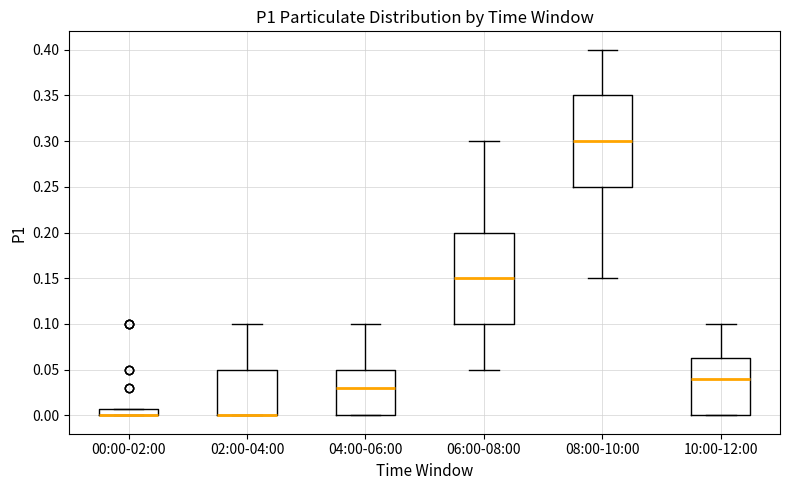

Reading left to right, transcribe this box plot: for each box, give where its median line is, the range the box spans, and where its two whiskers end, as read against the y-axis. The values are not printed on the chart, so give them approximately, as read against the axis.

00:00-02:00: median 0.000 (drawn on the box's lower edge), box 0.000 to 0.010, whiskers 0.000 to 0.010
02:00-04:00: median 0.000 (drawn on the box's lower edge), box 0.000 to 0.050, whiskers 0.000 to 0.100
04:00-06:00: median 0.030, box 0.000 to 0.050, whiskers 0.000 to 0.100
06:00-08:00: median 0.150, box 0.100 to 0.200, whiskers 0.050 to 0.300
08:00-10:00: median 0.300, box 0.250 to 0.350, whiskers 0.150 to 0.400
10:00-12:00: median 0.040, box 0.000 to 0.065, whiskers 0.000 to 0.100